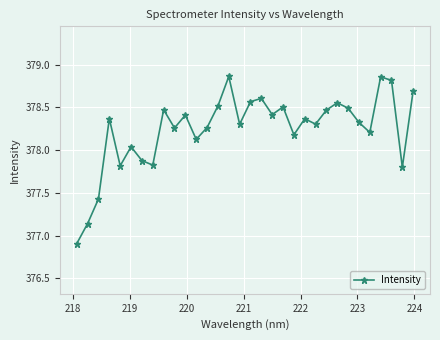

How many points are lower than both their immediate neighbors (excluding endpoints)?

10